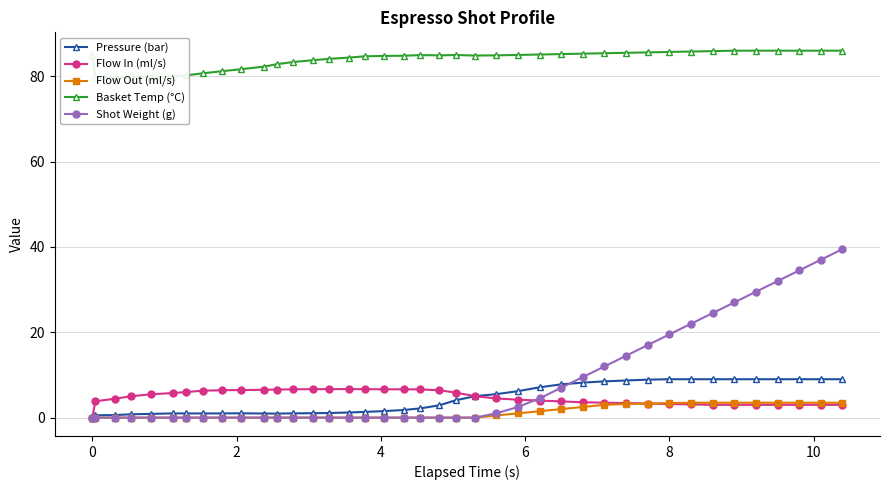

True or false: Pressure (bar) has a value of 9.0 at 8.

True